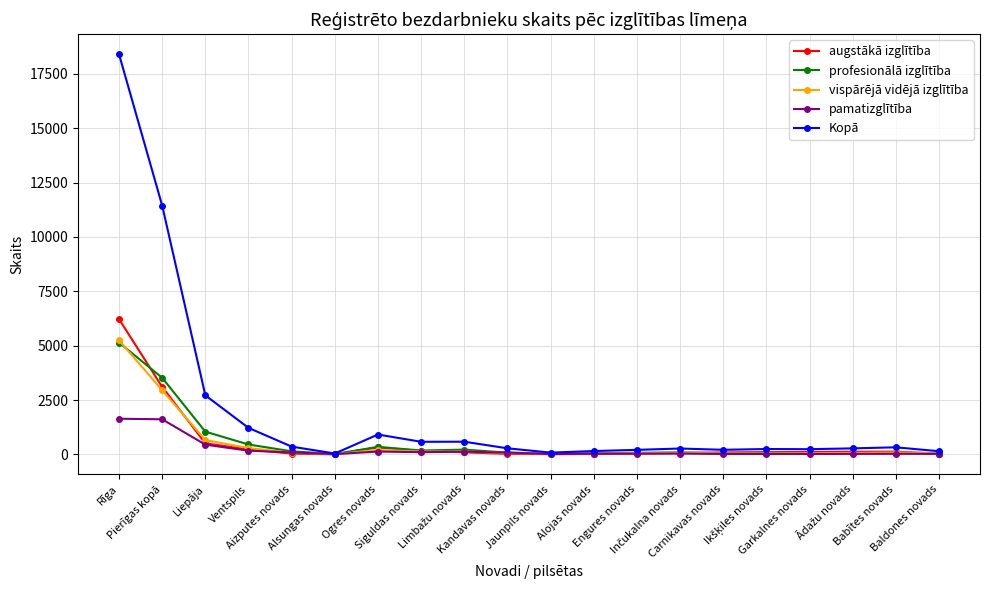

Which series has the largest total across all categories?

Kopā